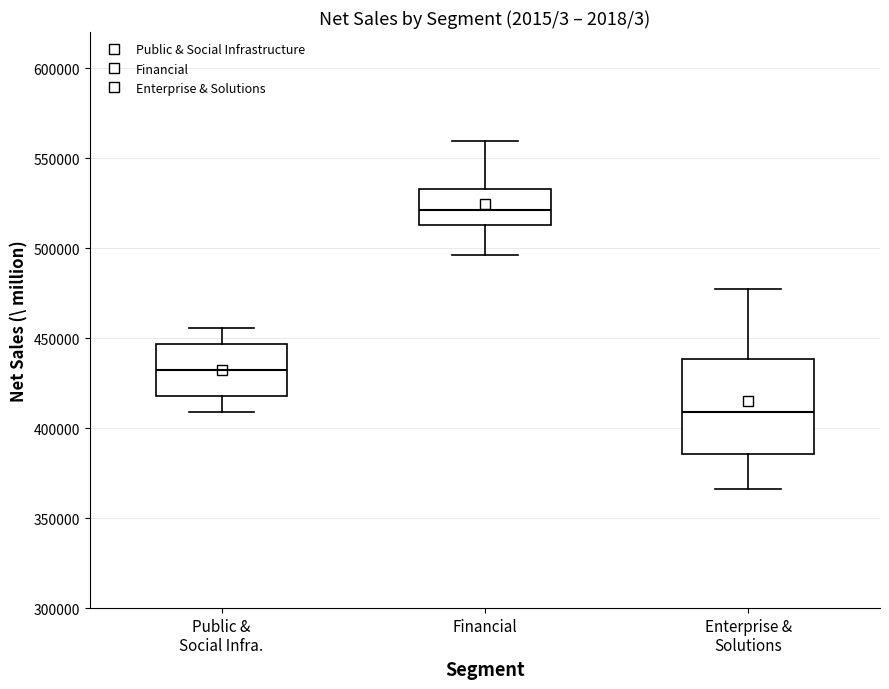

Where does the upper whisker of the box for Public & Social Infra. end on the y-axis? The values are not printed on the chart, so give them approximately, as read against the axis.

455000